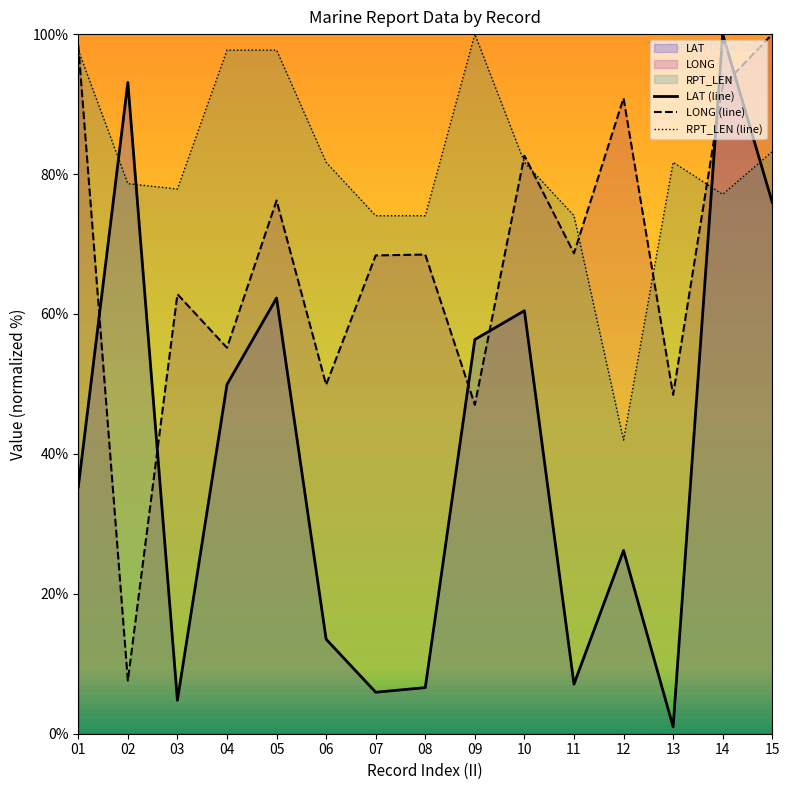

At which label does LONG (line) reach its peak?

15